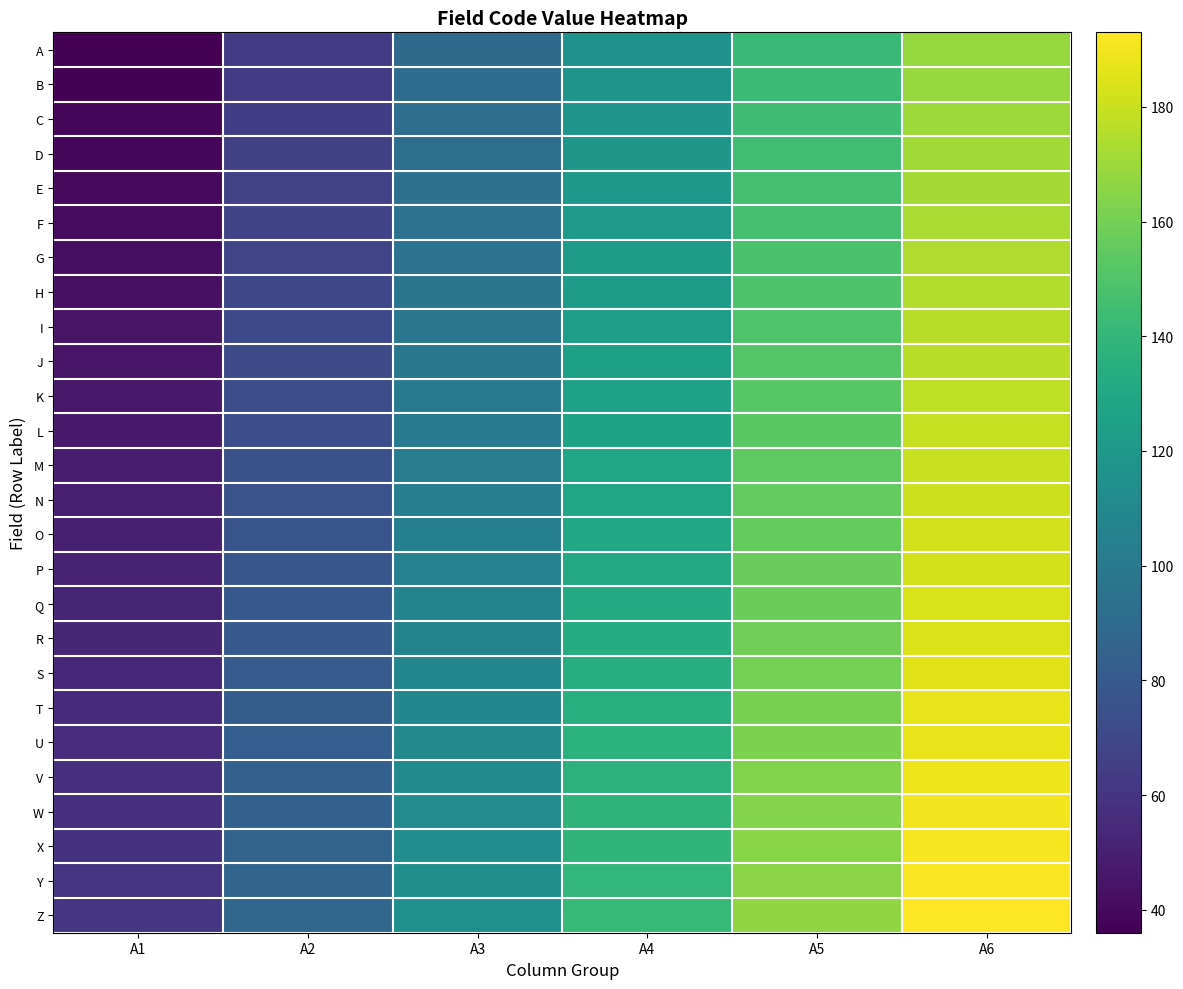

Rank the series by their maximum value, from lowest to highest.

A, B, C, D, E, F, G, H, I, J, K, L, M, N, O, P, Q, R, S, T, U, V, W, X, Y, Z